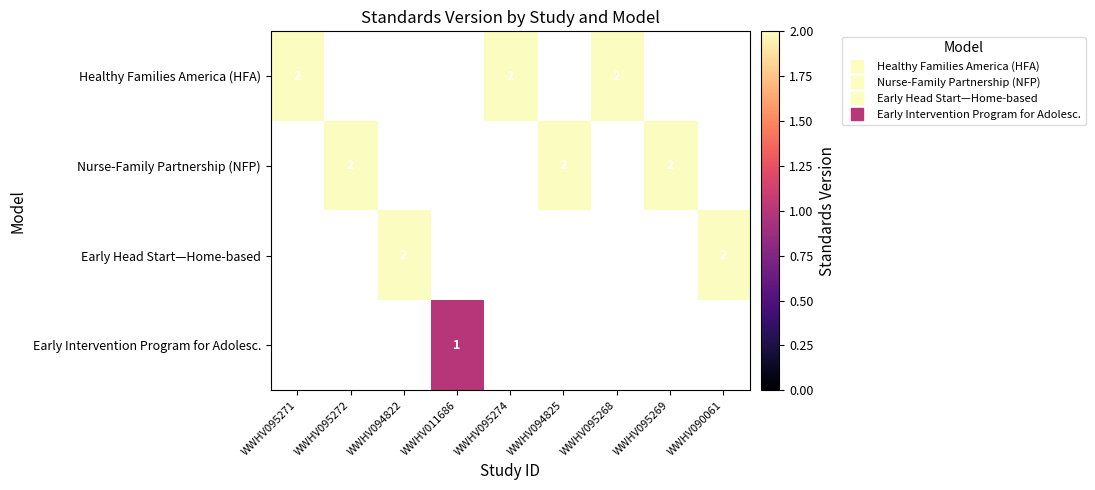

The Healthy Families America (HFA) series shows 2.8 at WWHV095271. True or false?

False